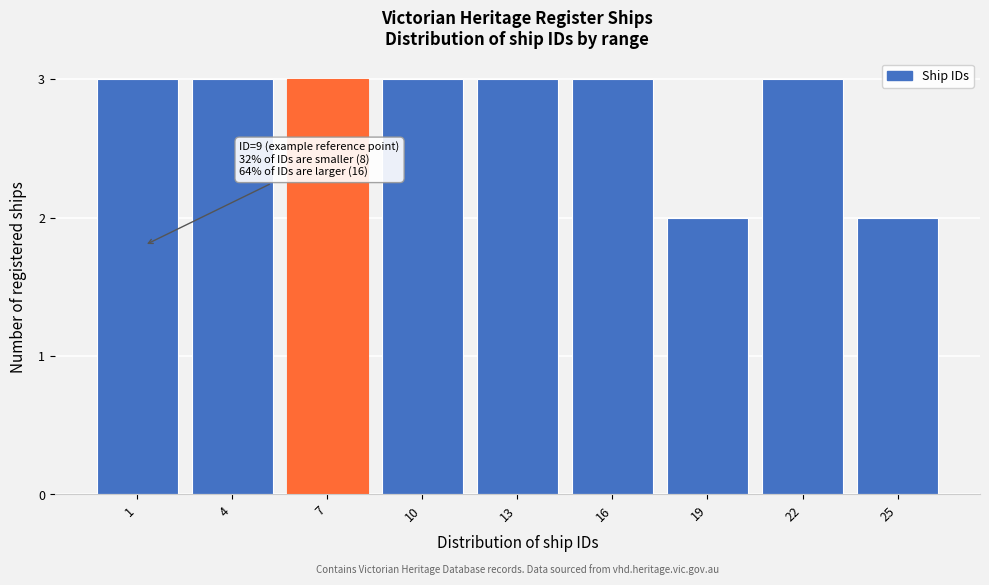

Reading left to right, extract all data points from this chart.

3	3	3	3	3	3	2	3	2